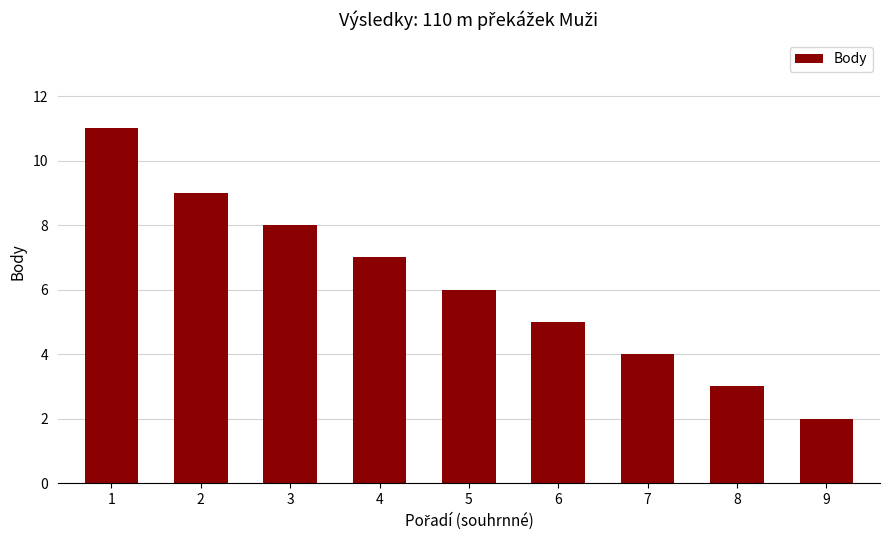

Reading left to right, list all the values displayed in this chart.

11	9	8	7	6	5	4	3	2